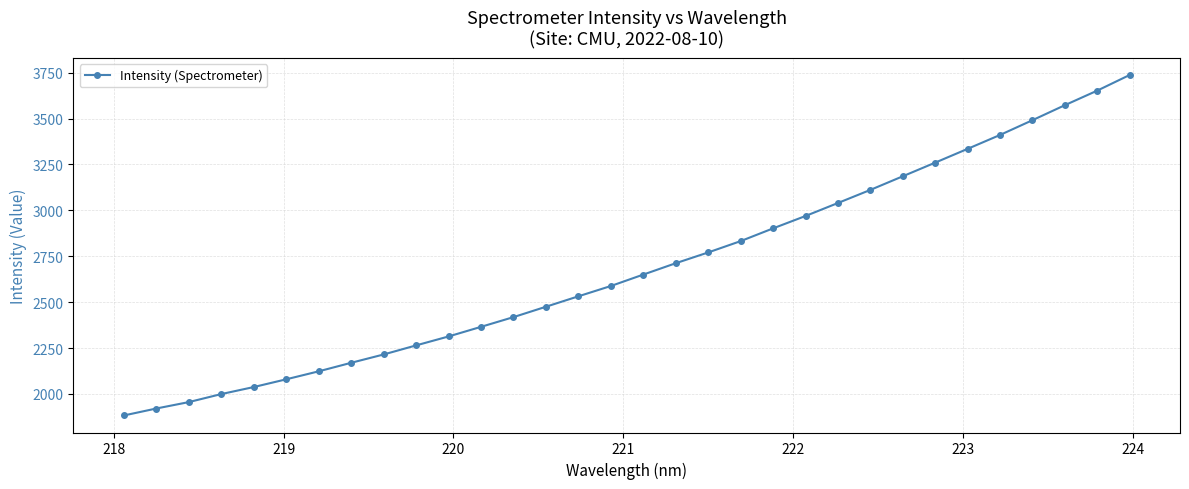

What is the sum of all values?

85967.5